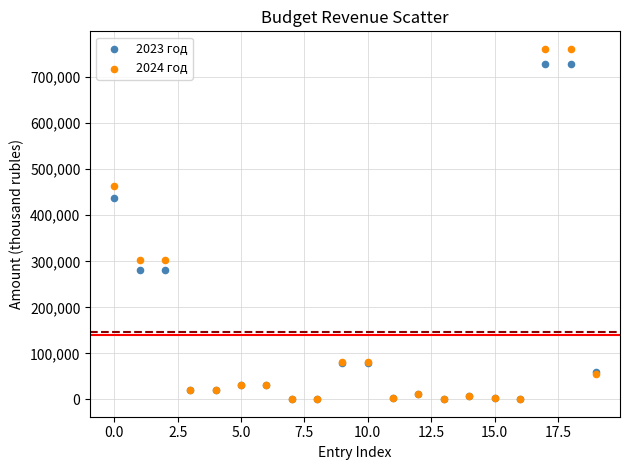

Which series reaches the maximum Y coordinate?

2024 год